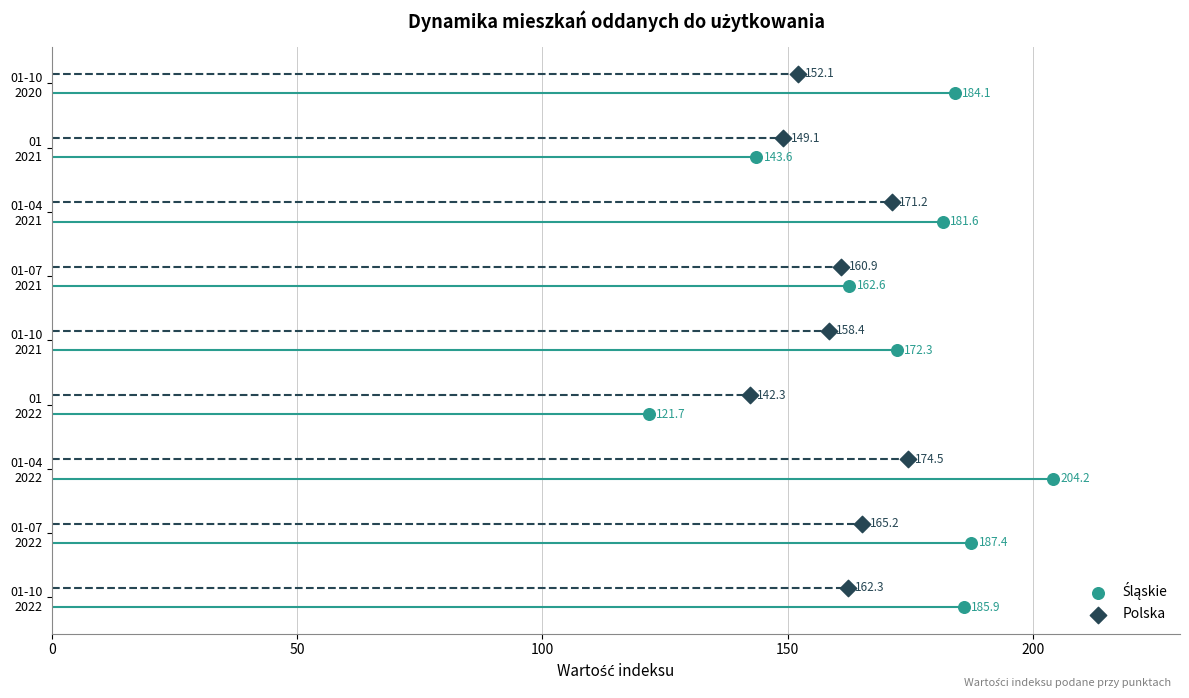

What are all the series names shown in the legend?

Śląskie, Polska